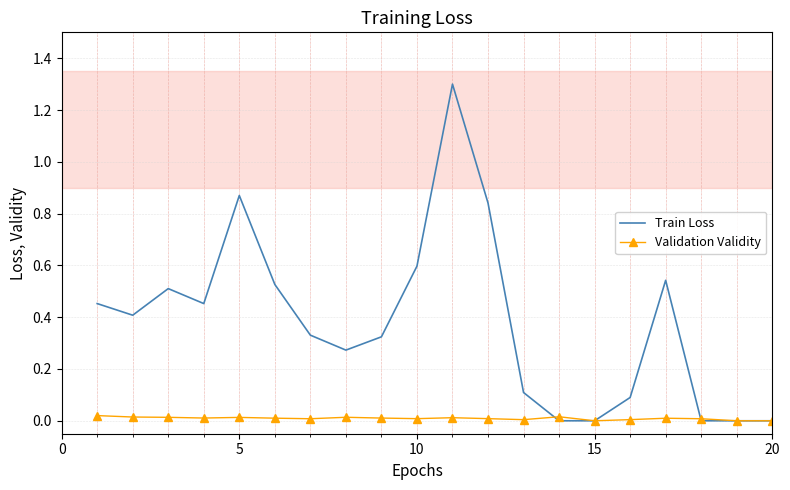

List the series in order of their overall mean, lowest first.

Validation Validity, Train Loss